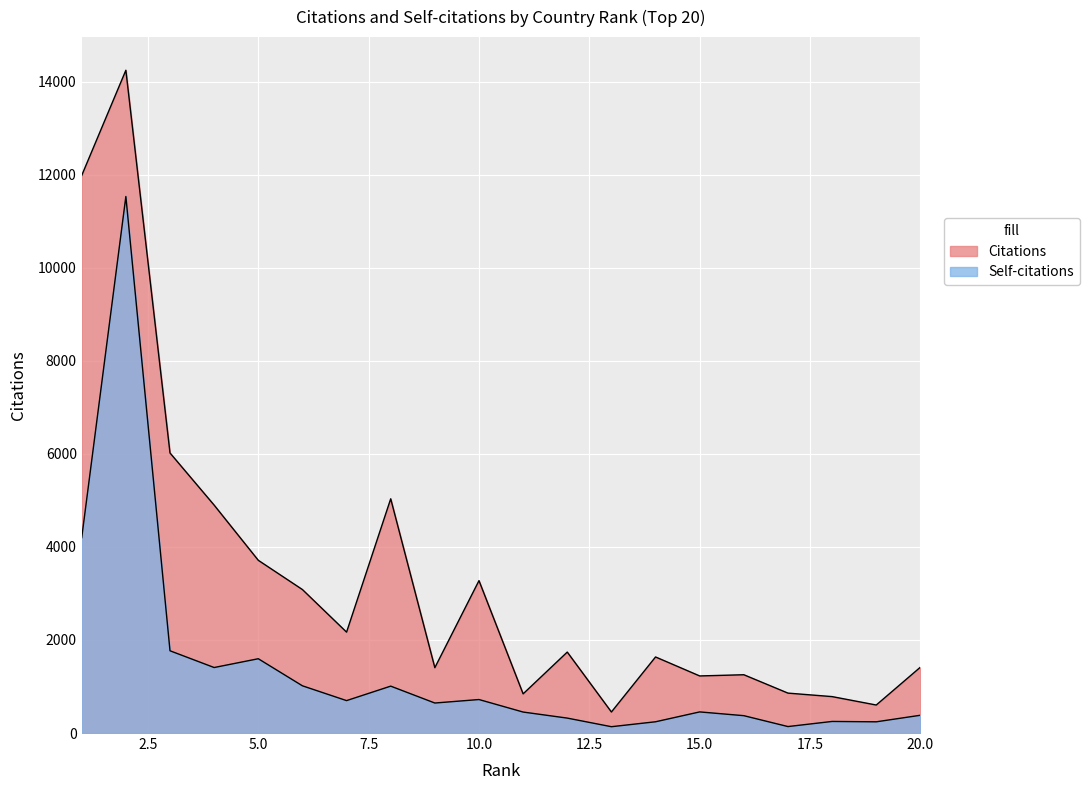

What is the approximate value of Self-citations at 10, to the nearest 100?

700